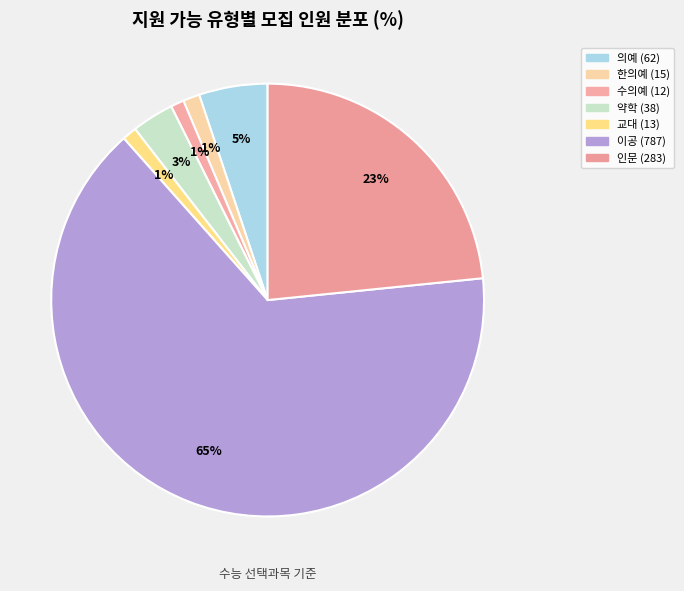

What is the change in value from 의예 to 인문?

+221